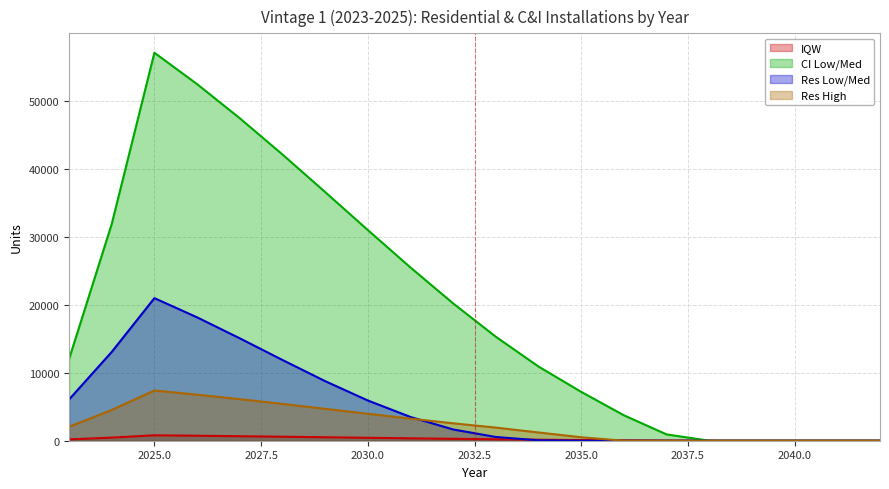

Rank the series by their maximum value, from highest to lowest.

CI Low/Med, Res Low/Med, Res High, IQW